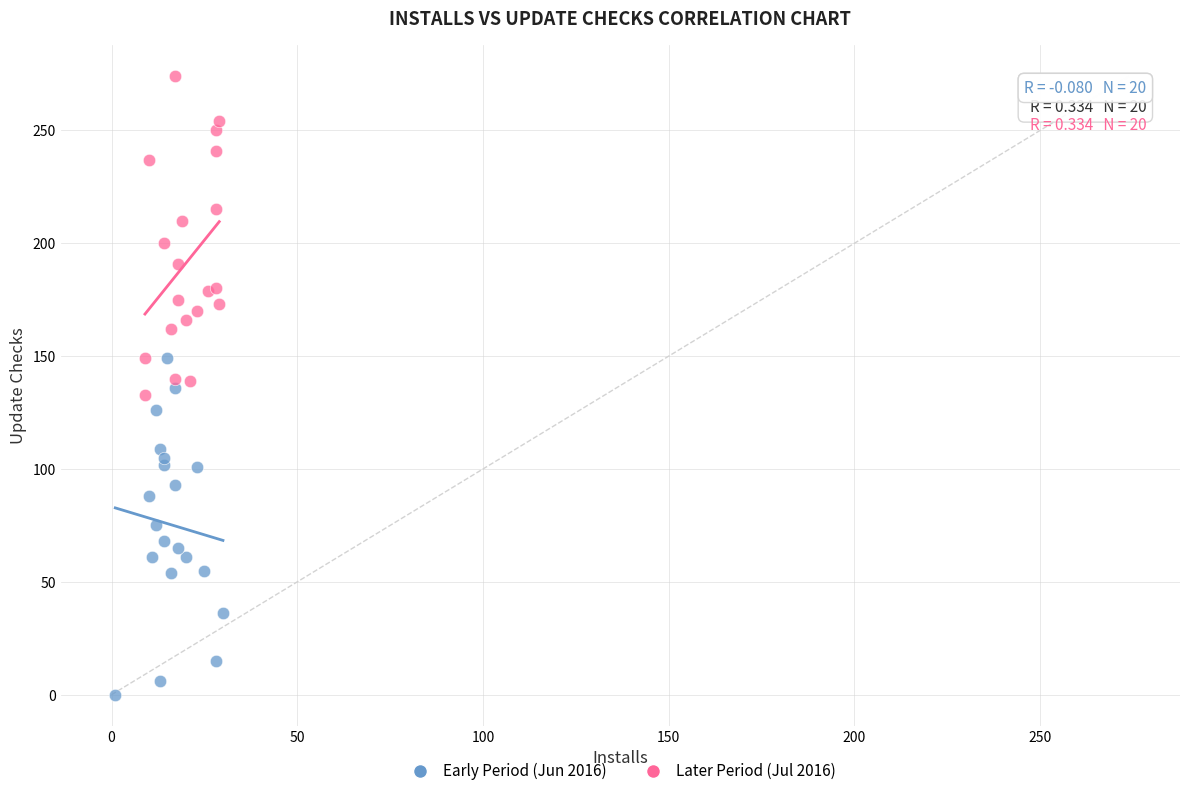

Which series has the widest spread of Y values?

Early Period (Jun 2016)